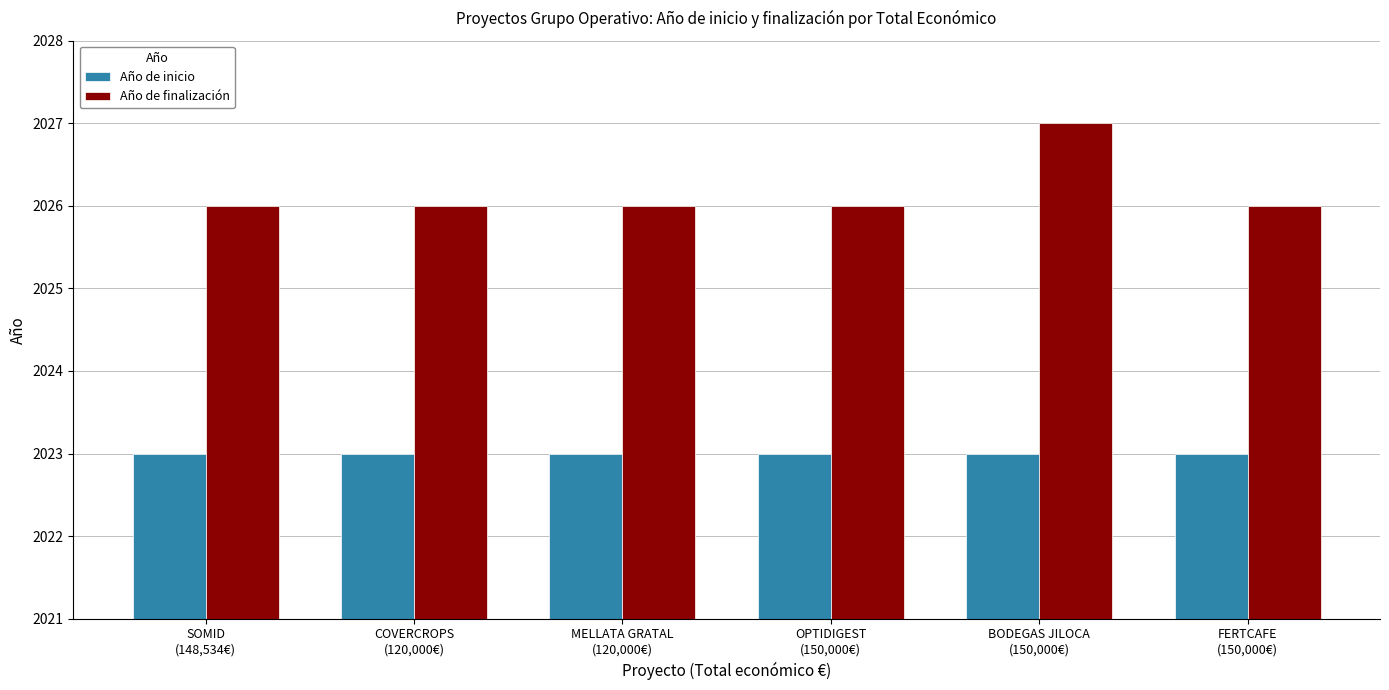

What position from the left is SOMID
(148,534€)?

1